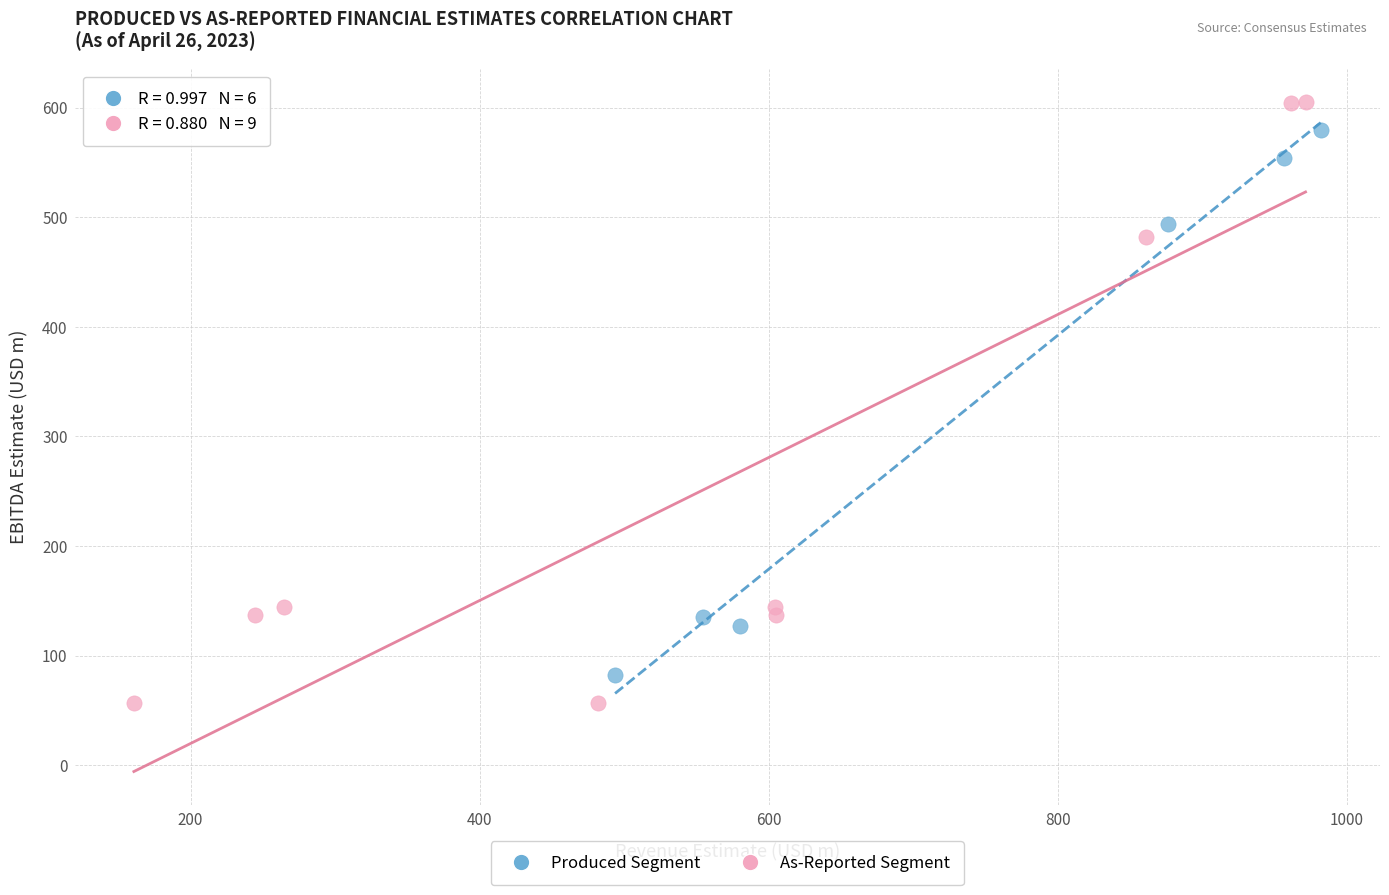

Which series has the largest Y range (max minus min)?

As-Reported Segment